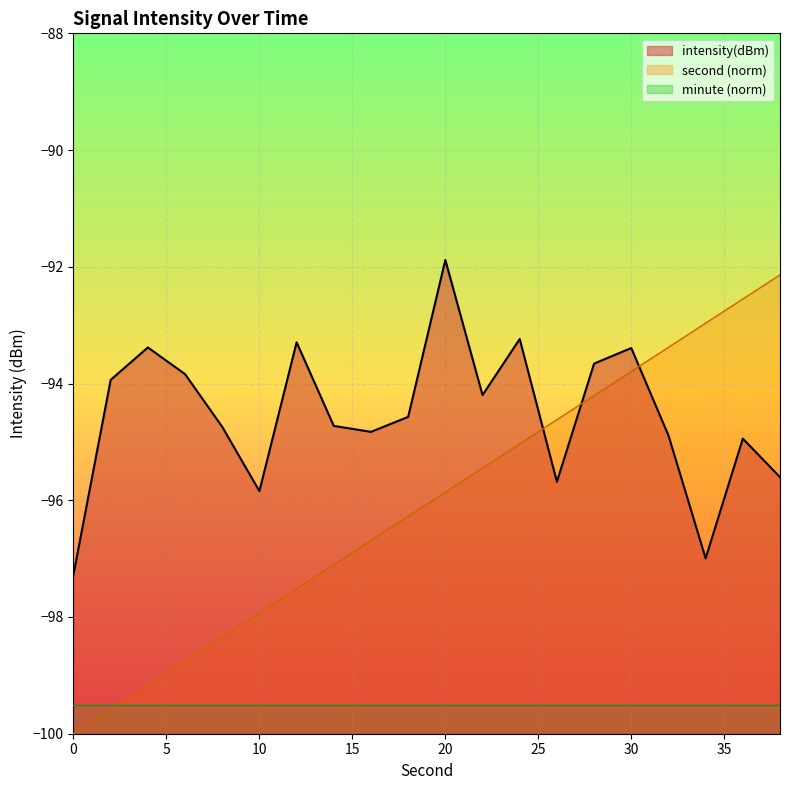

Rank the series by their average value, from highest to lowest.

intensity(dBm), second (norm), minute (norm)